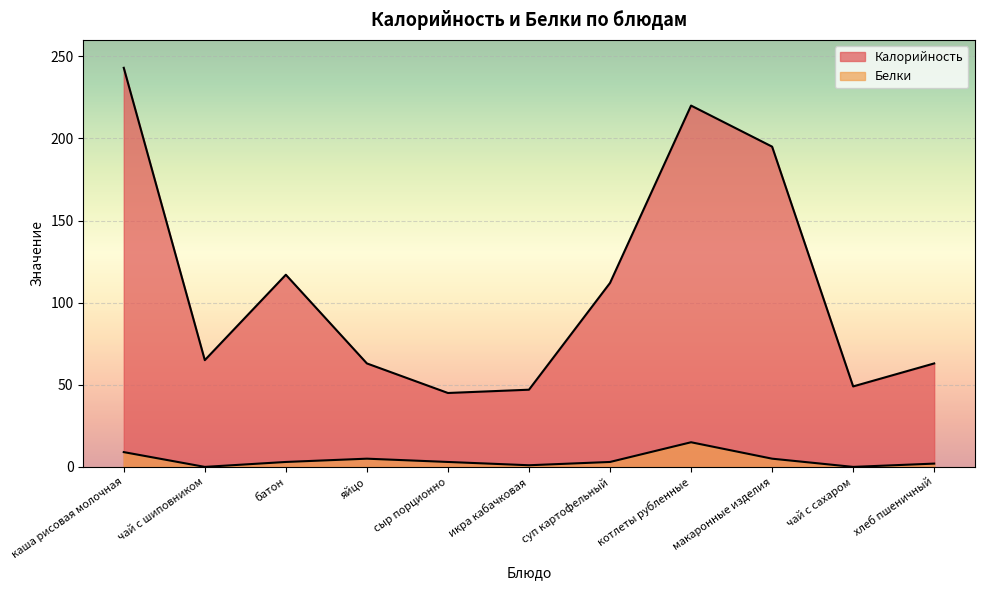

Does the chart display data point markers on the line(s)?

No